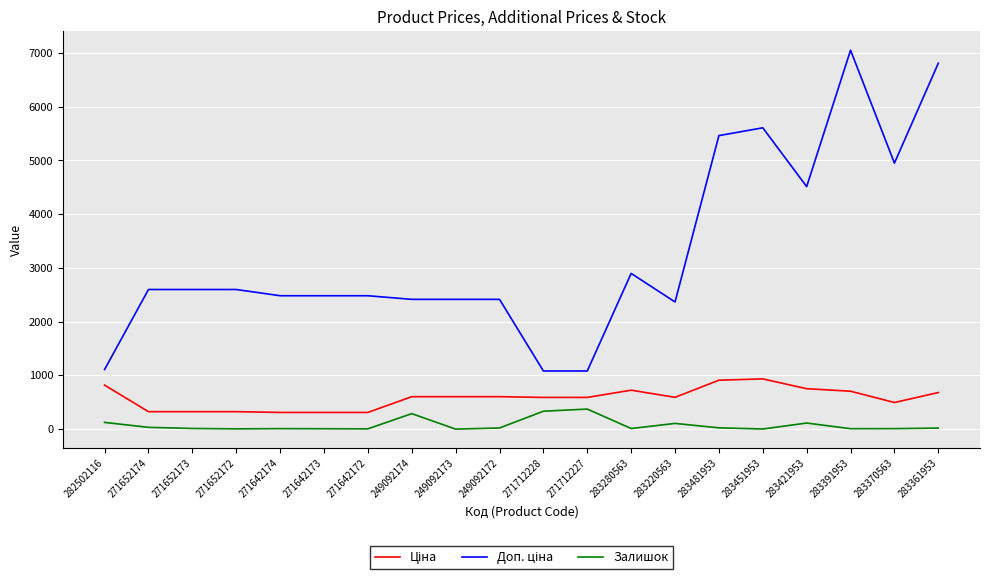

What is the greatest value displayed?

7051.3